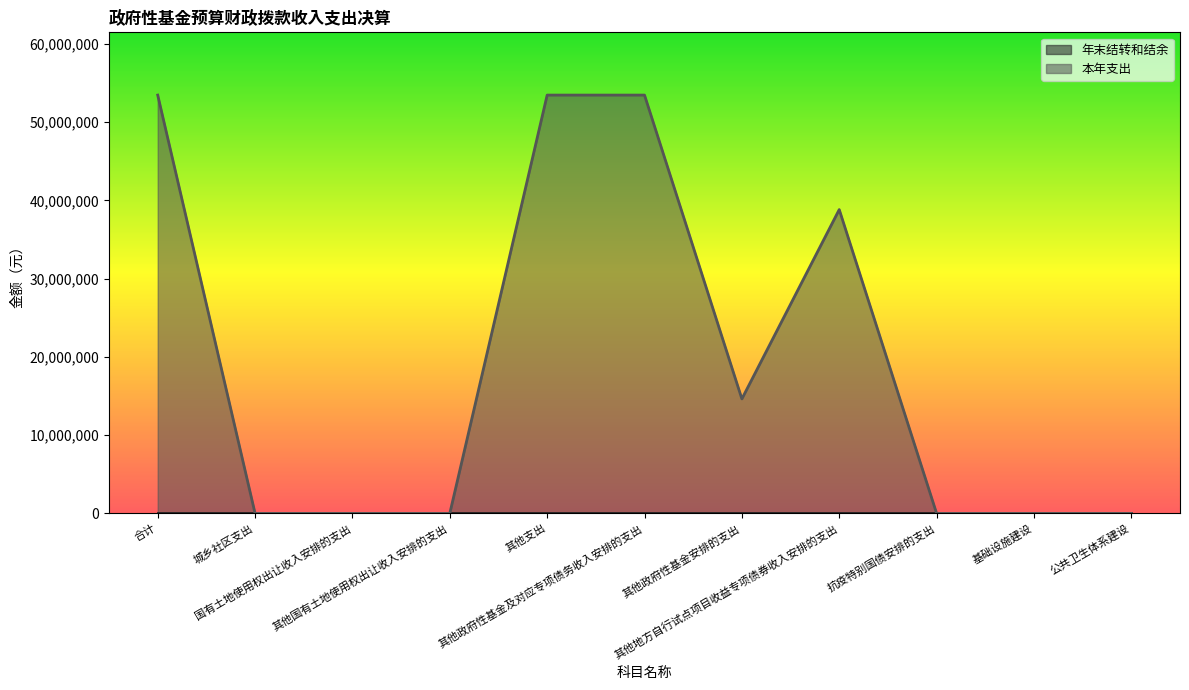

How many intersections are there between 本年支出 and 年末结转和结余?

1